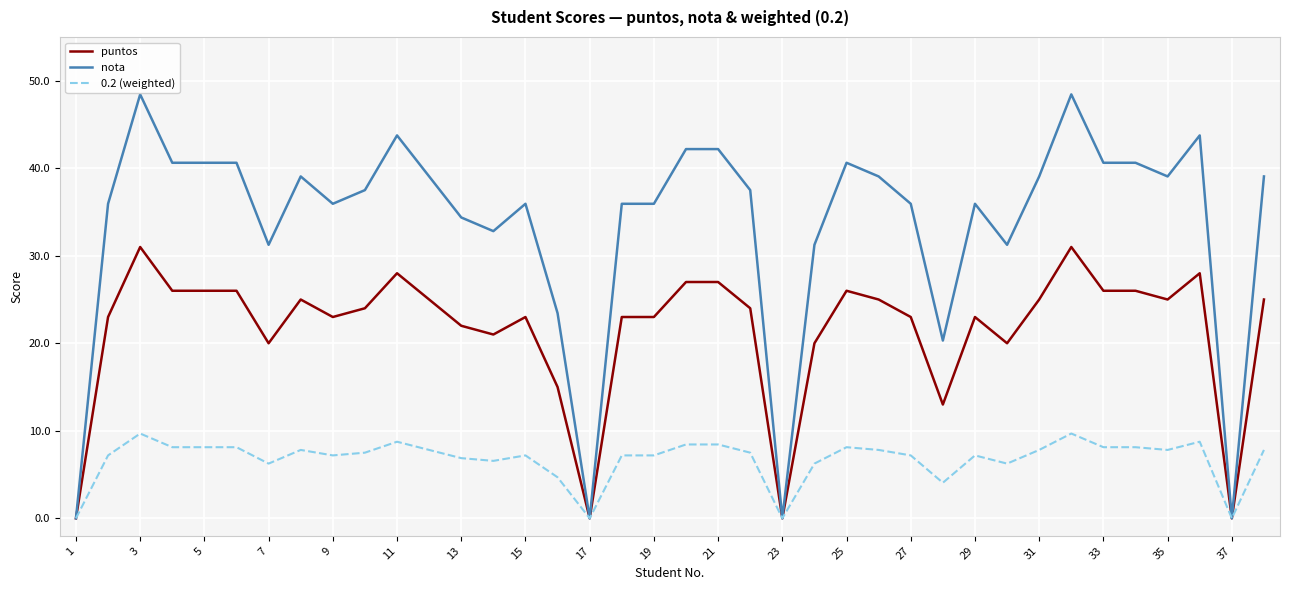

How many lines are shown in the chart?

3